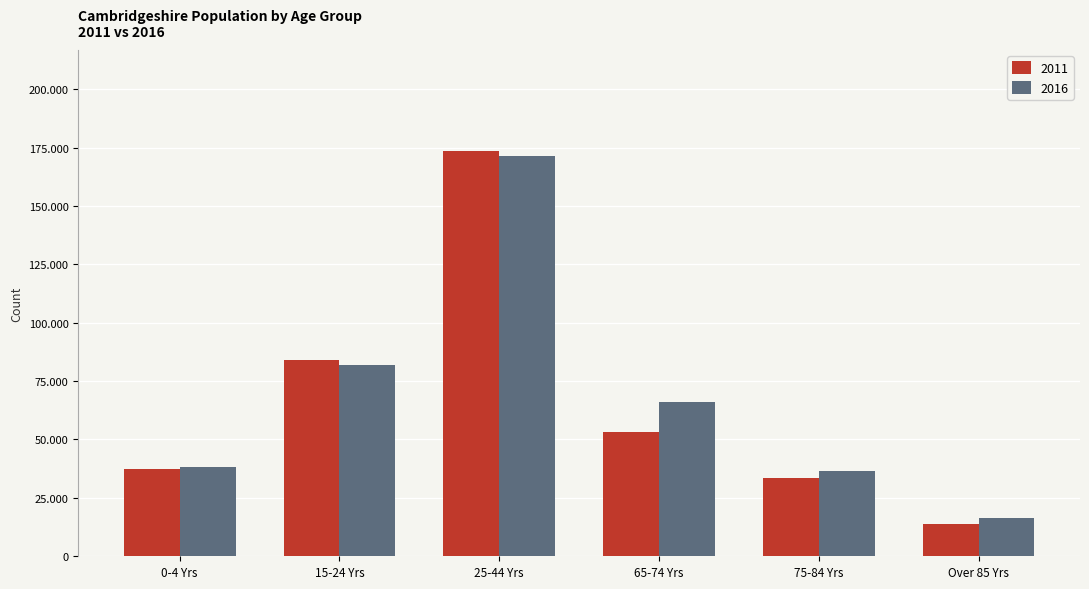

Between 15-24 Yrs and 0-4 Yrs, which is larger?

15-24 Yrs